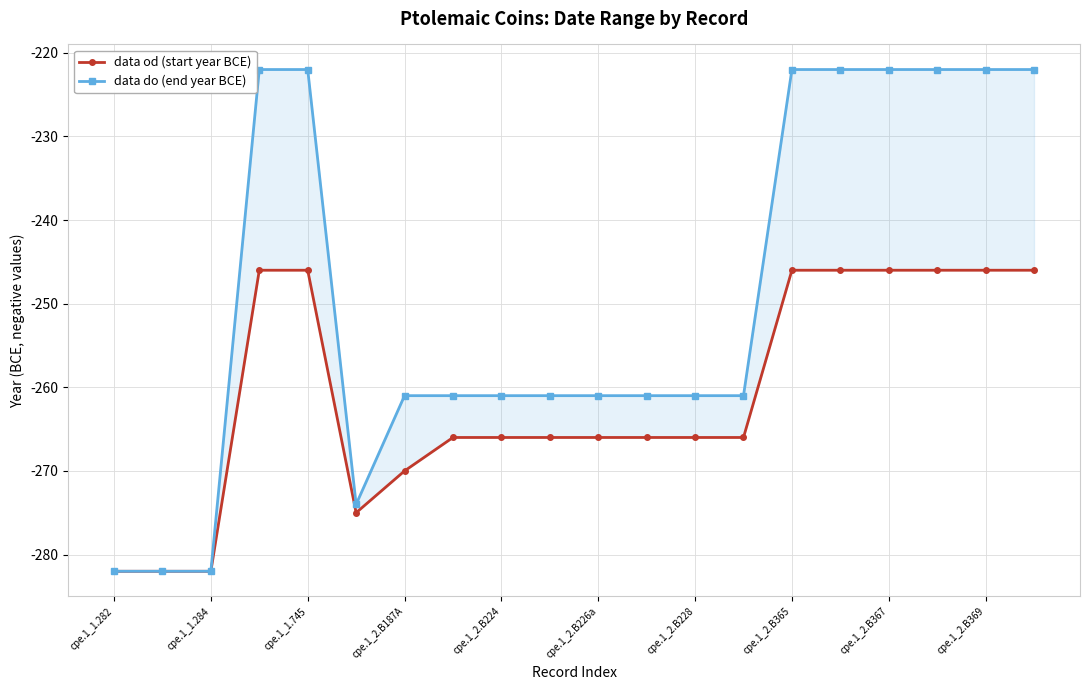

Which category has the lowest value across all series?

cpe.1_1.282